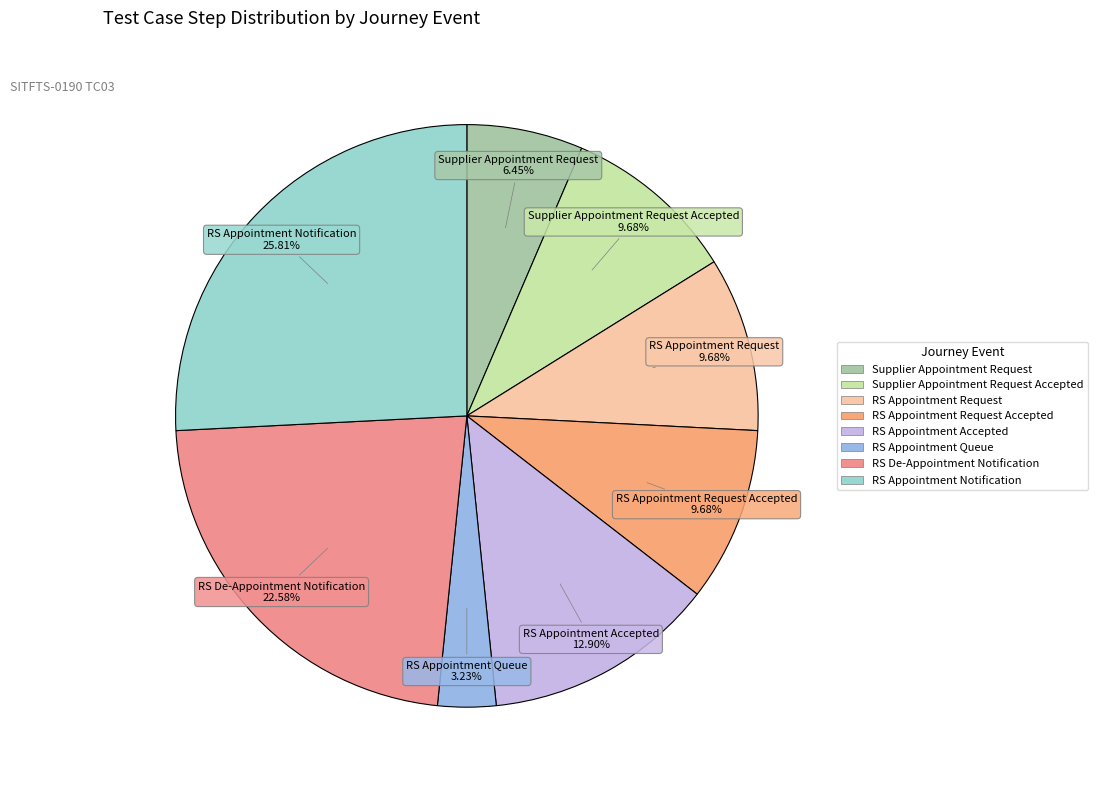

Is there a majority slice in this chart?

No